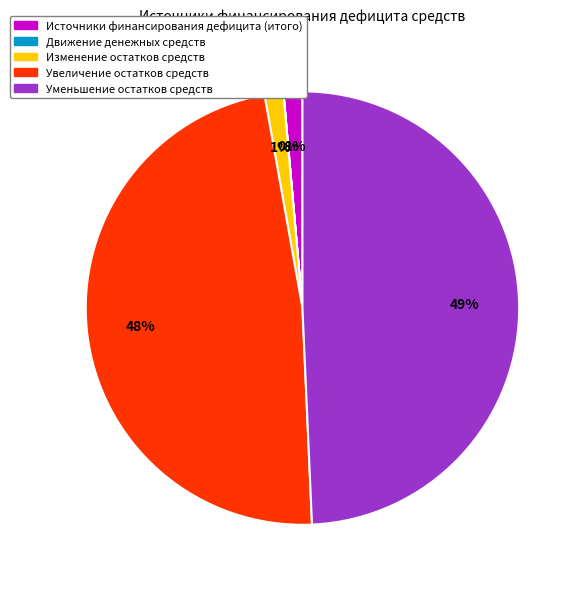

Combined, do Изменение остатков средств and Увеличение остатков средств account for over 50%?

No